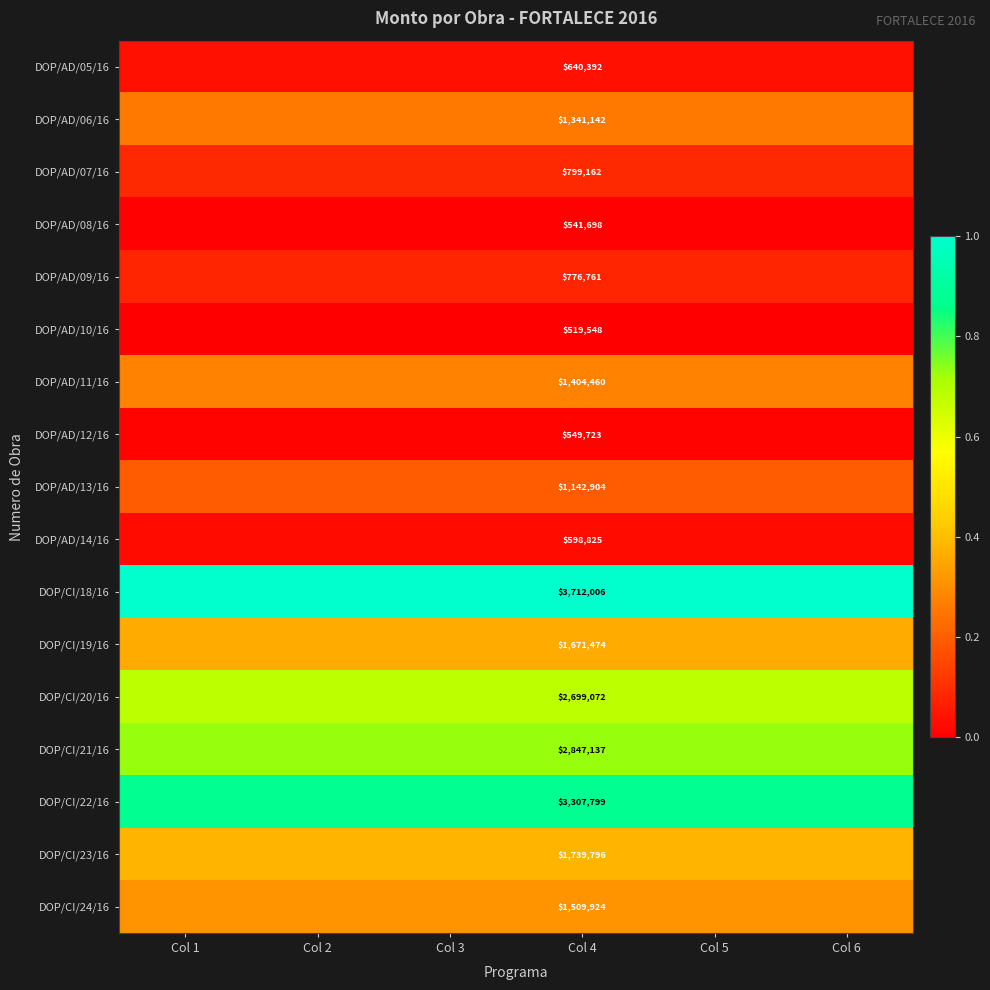

Is it true that DOP/AD/11/16 equals 0.3 at Col 4?

True